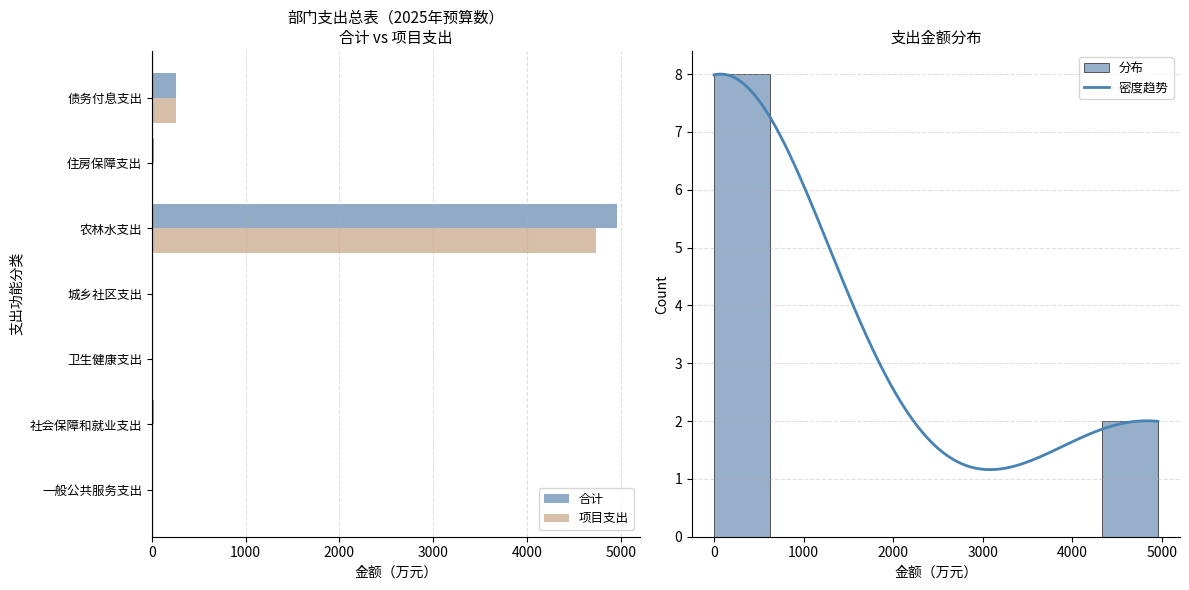

Reading right to left, transcribe all the data shown in this chart.

合计: 259.6	21.0	4954.8	0.2	16.2	25.9	1.5
项目支出: 259.6	0.0	4735.2	0.2	0.0	0.0	0.0